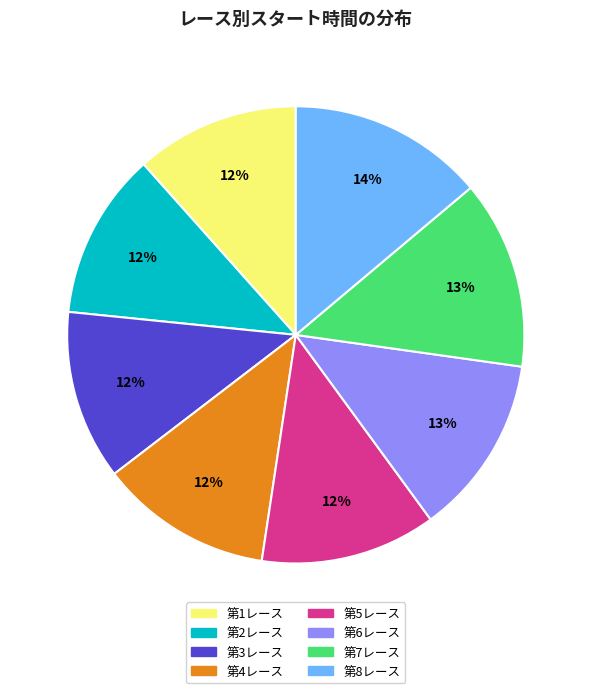

The 第7レース slice represents 13% of the pie. True or false?

True